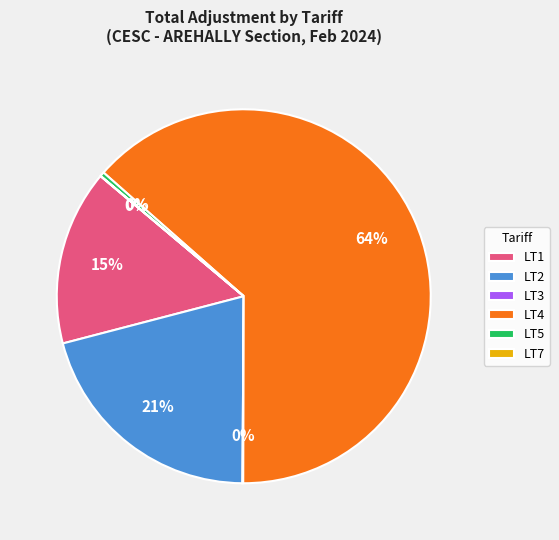

Does any single category account for the majority?

Yes